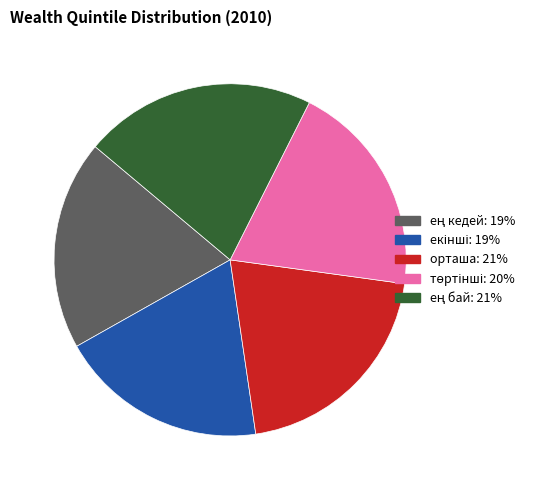

Does any single category account for the majority?

No